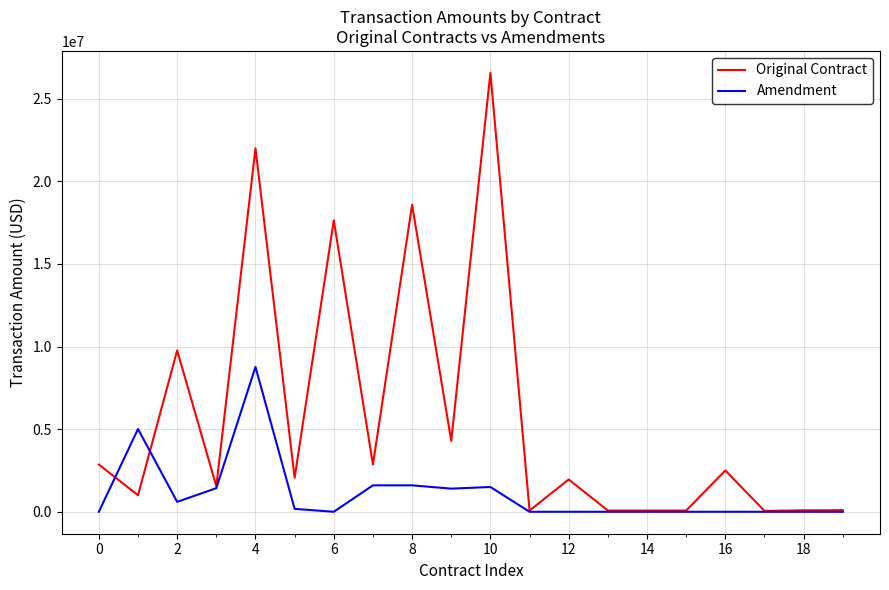

How many lines are shown in the chart?

2